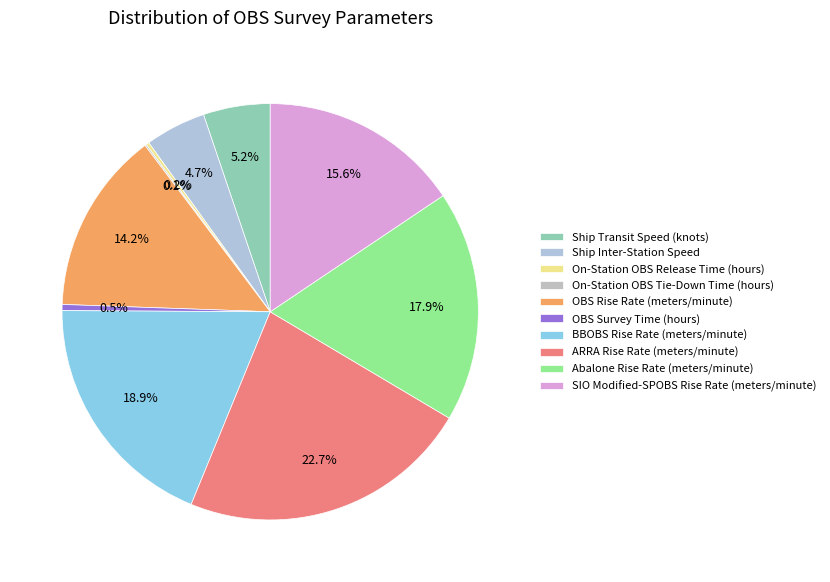

The BBOBS Rise Rate (meters/minute) slice represents 19% of the pie. True or false?

True